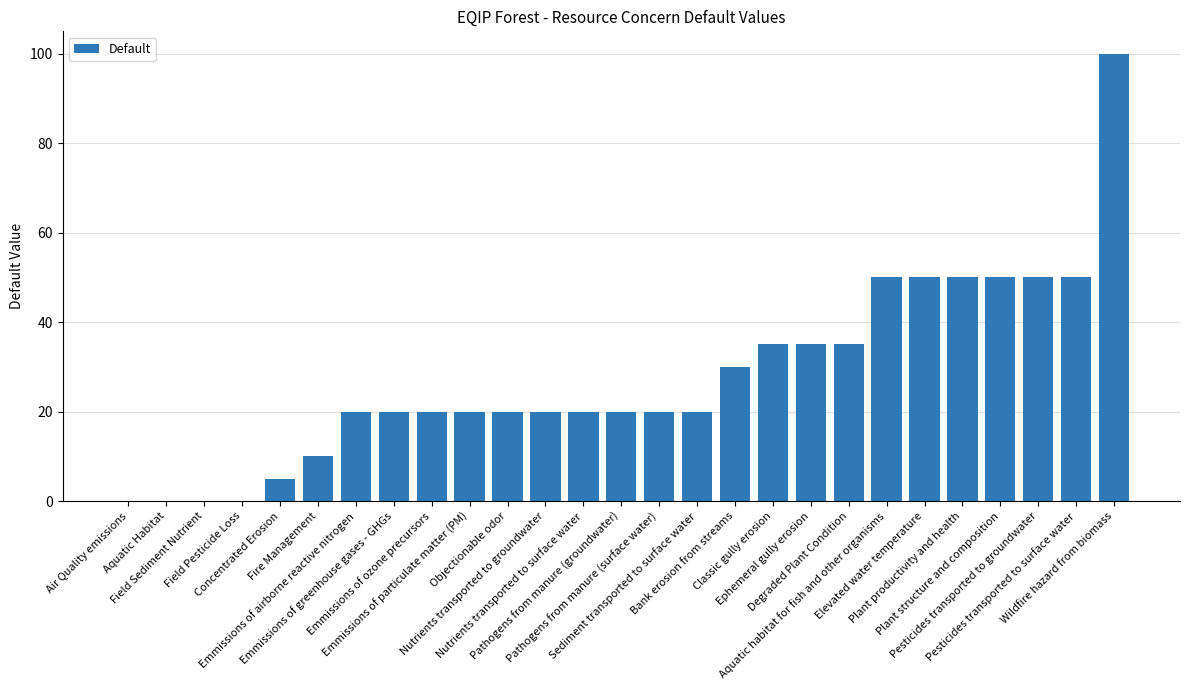

What is the sum of all values?

750